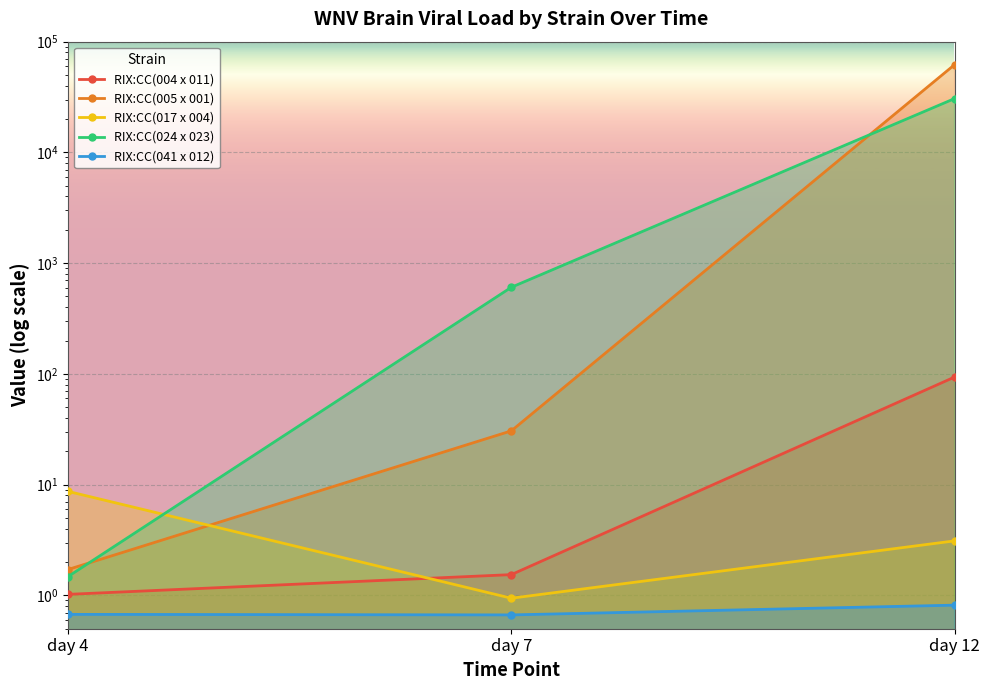

Is it true that RIX:CC(004 x 011) equals 1.5 at day 7?

True